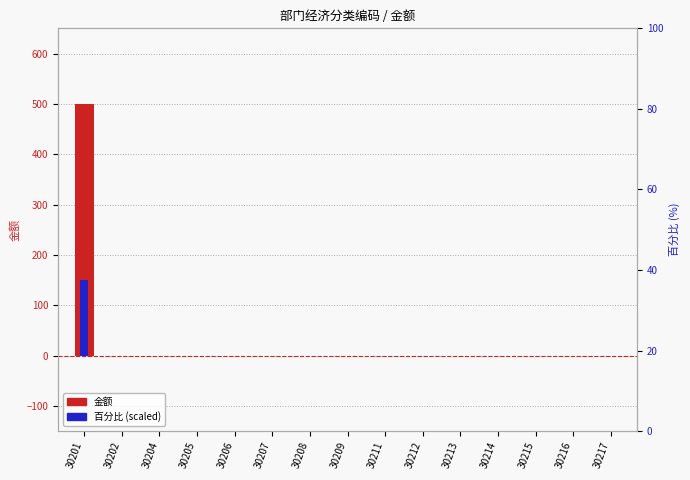

What is the maximum value for 百分比 (scaled)?

150